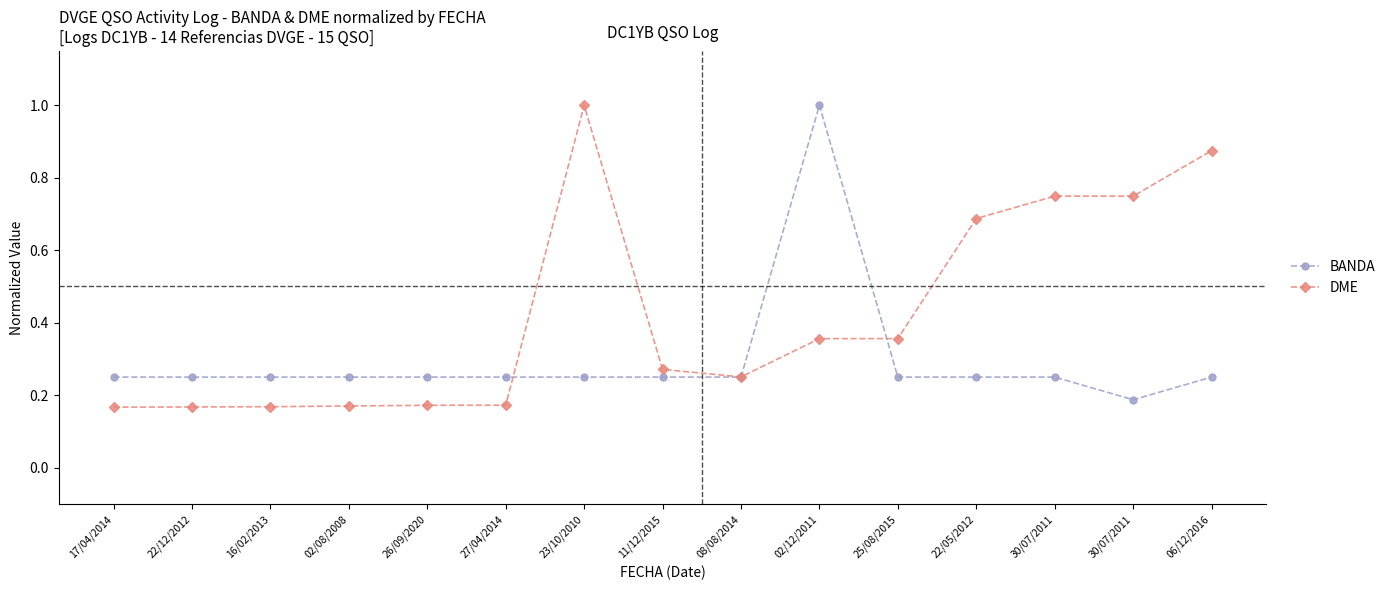

How many lines are shown in the chart?

2